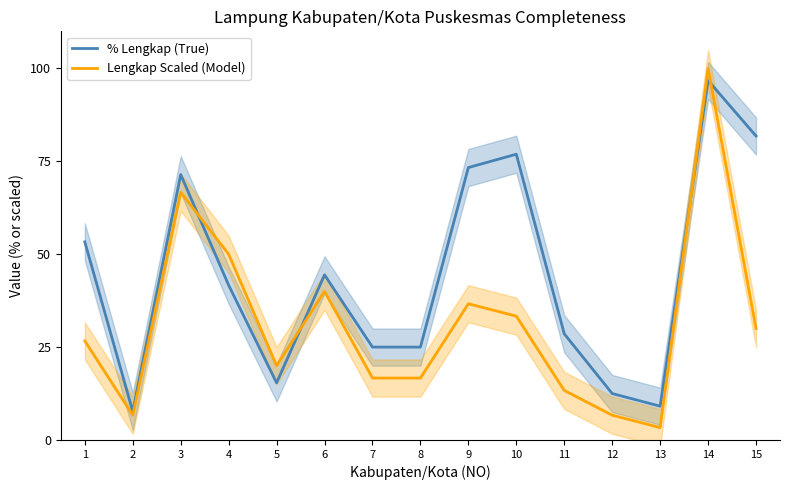

At how many categories does at least one series exceed 3?

15